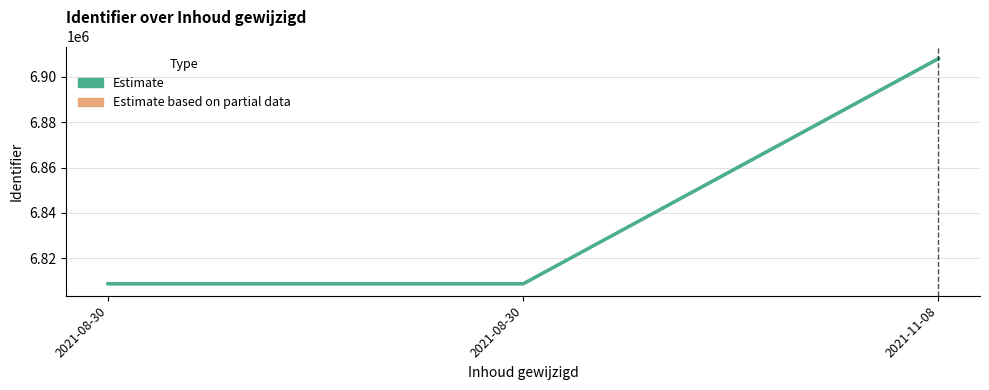

Is this an area chart (filled region under the line)?

No